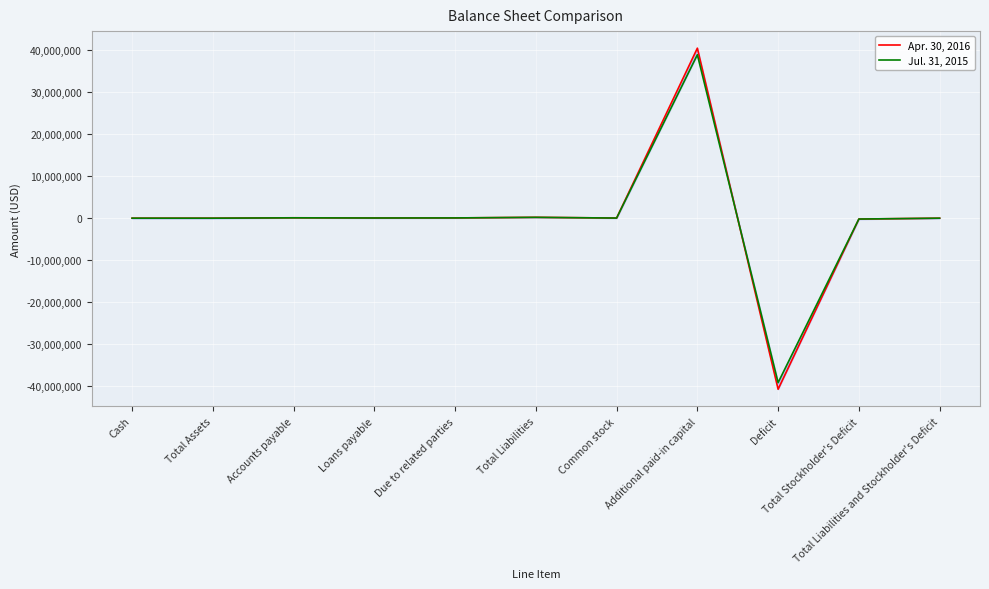

What is the label of the 7th point from the right?

Due to related parties